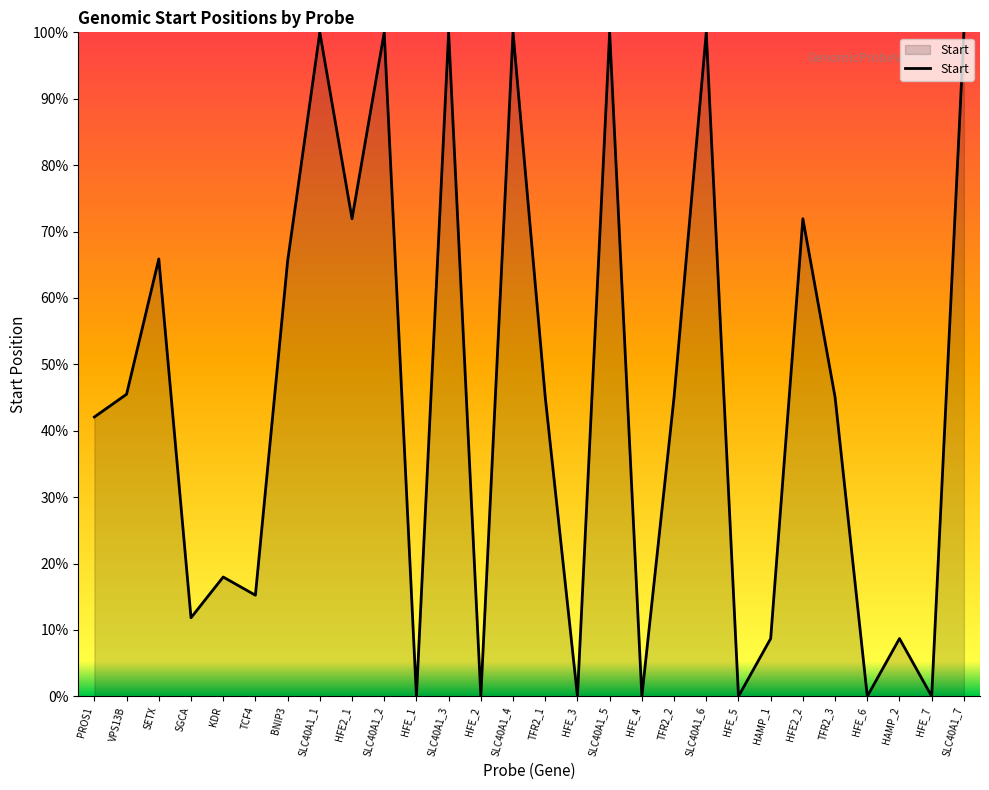

The chart shows a value of 100.0 at SLC40A1_7. True or false?

True